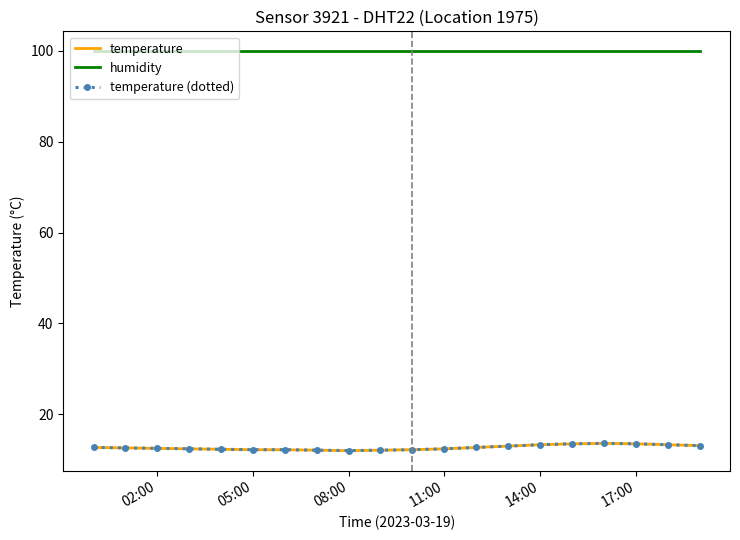

True or false: humidity and temperature (dotted) intersect in this chart.

False